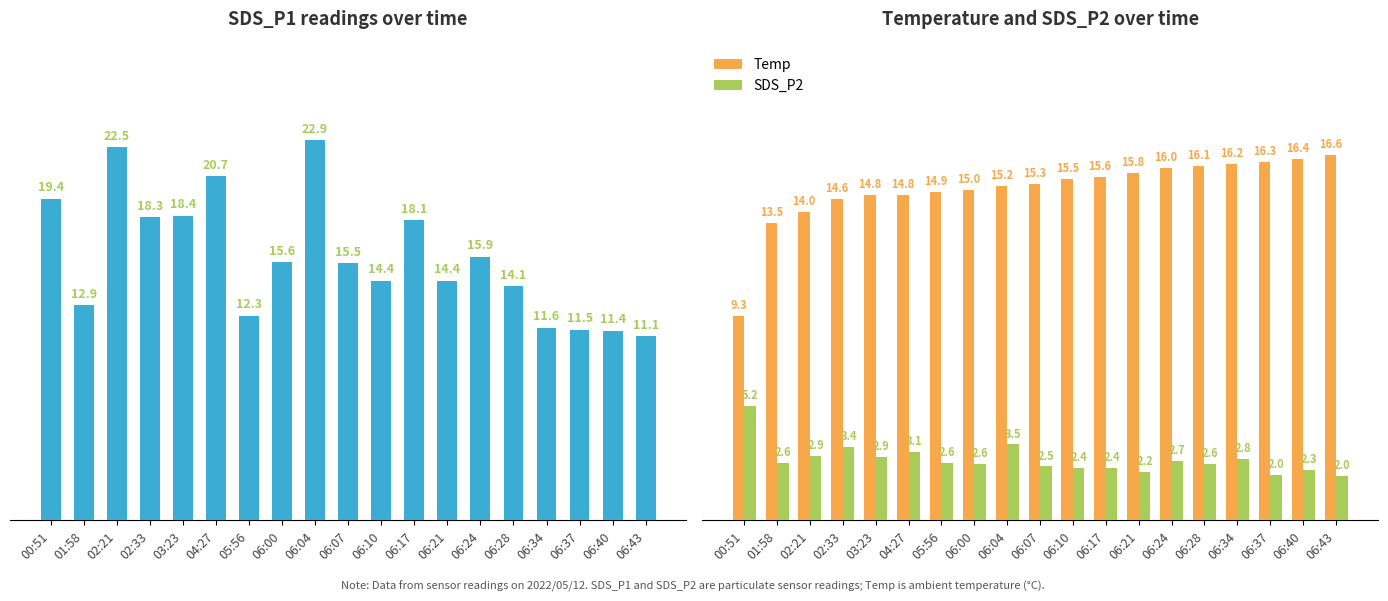

Between 06:04 and 06:21, which series saw the biggest shift?

SDS_P1